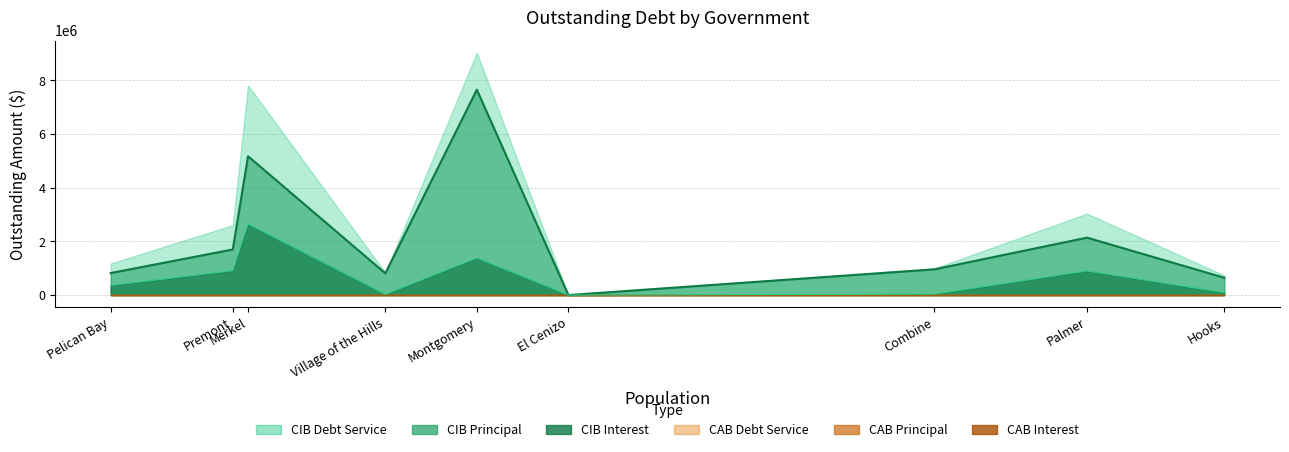

Which label corresponds to the smallest value in the chart?

El Cenizo